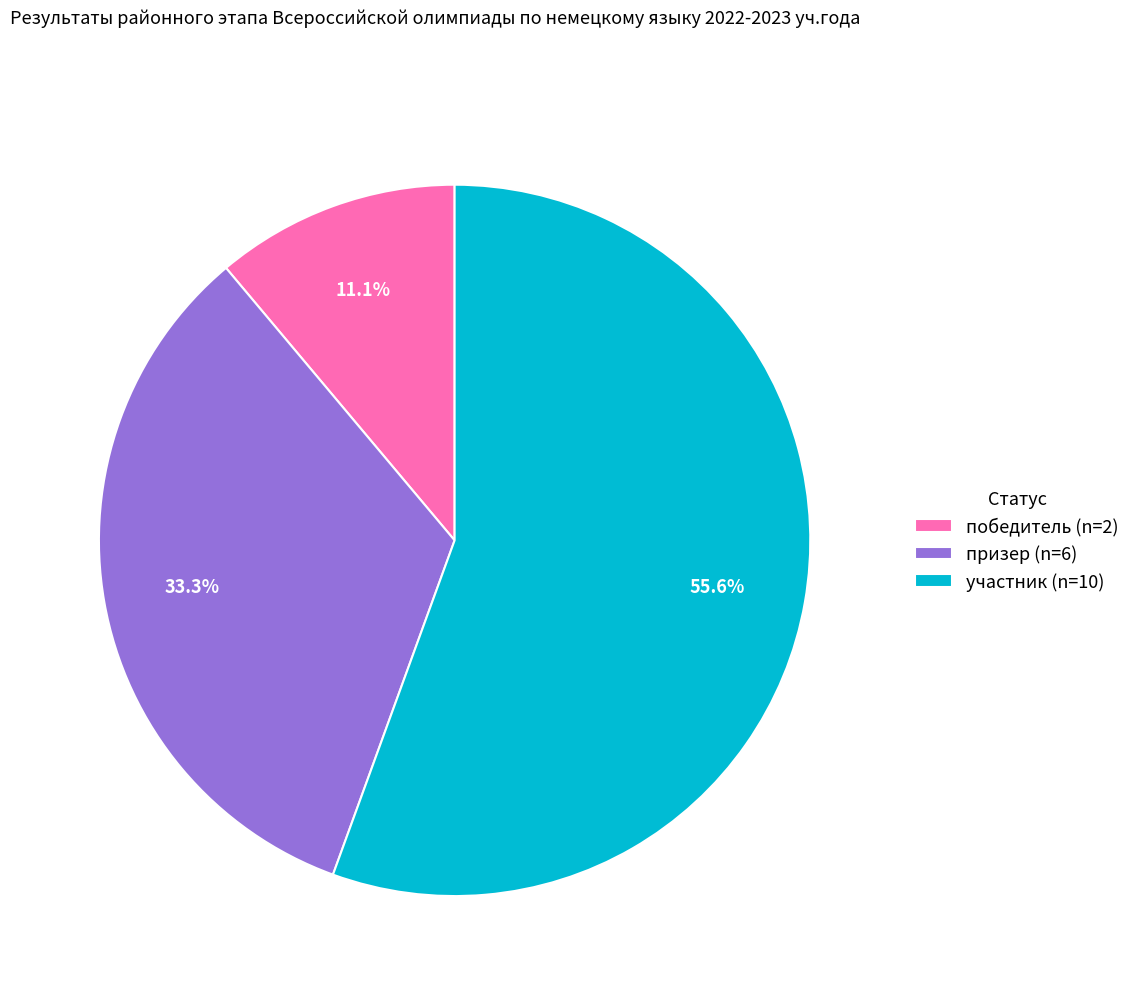

To the nearest percent, what is the difference between the участник and победитель slice percentages?

44%